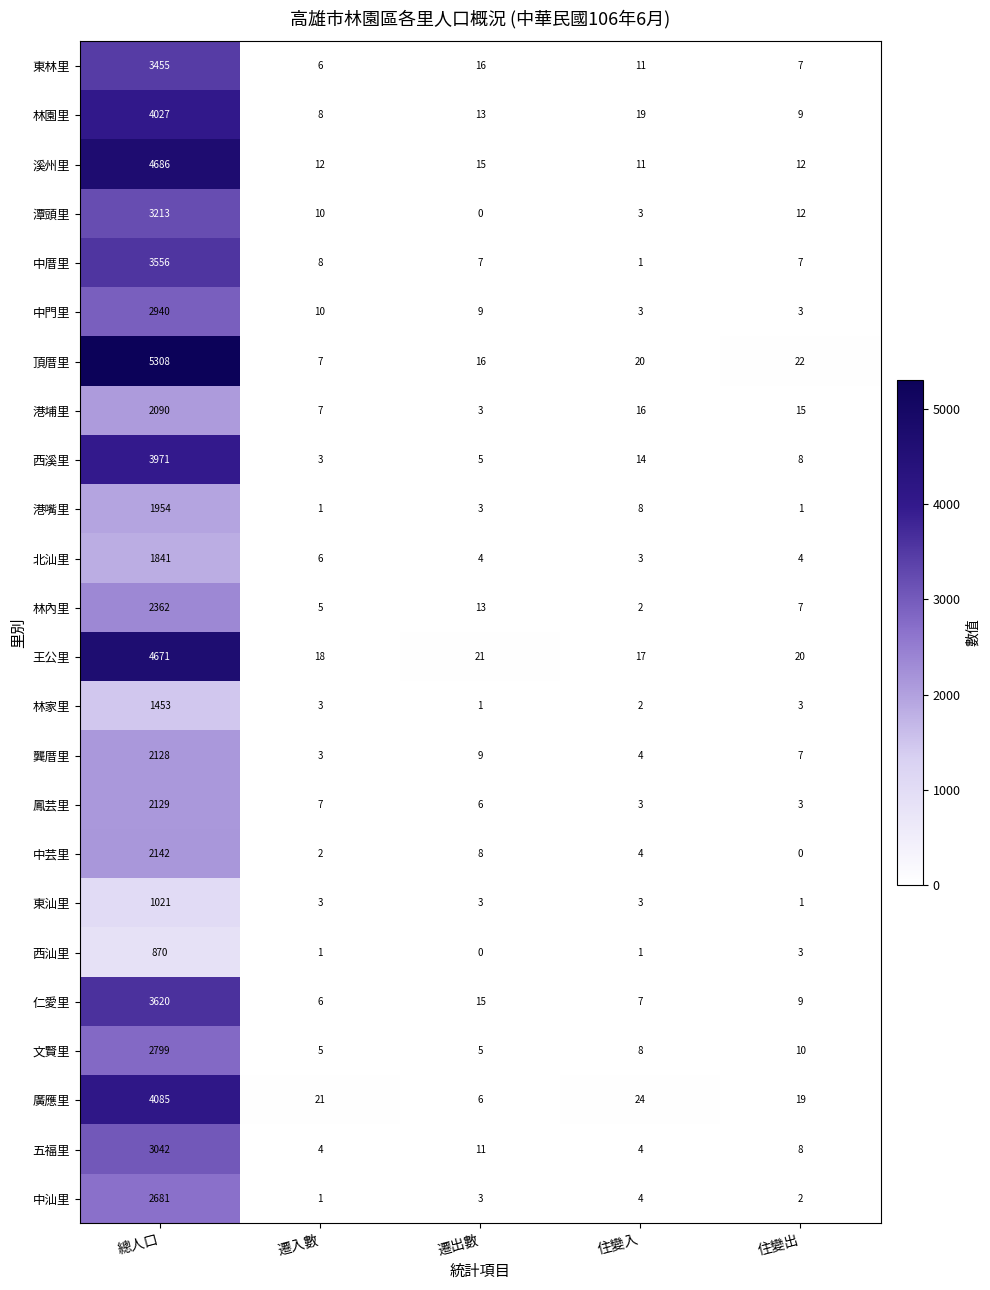

List the series in order of their peak value, lowest first.

西汕里, 東汕里, 林家里, 北汕里, 港嘴里, 港埔里, 龔厝里, 鳳芸里, 中芸里, 林內里, 中汕里, 文賢里, 中門里, 五福里, 潭頭里, 東林里, 中厝里, 仁愛里, 西溪里, 林園里, 廣應里, 王公里, 溪州里, 頂厝里